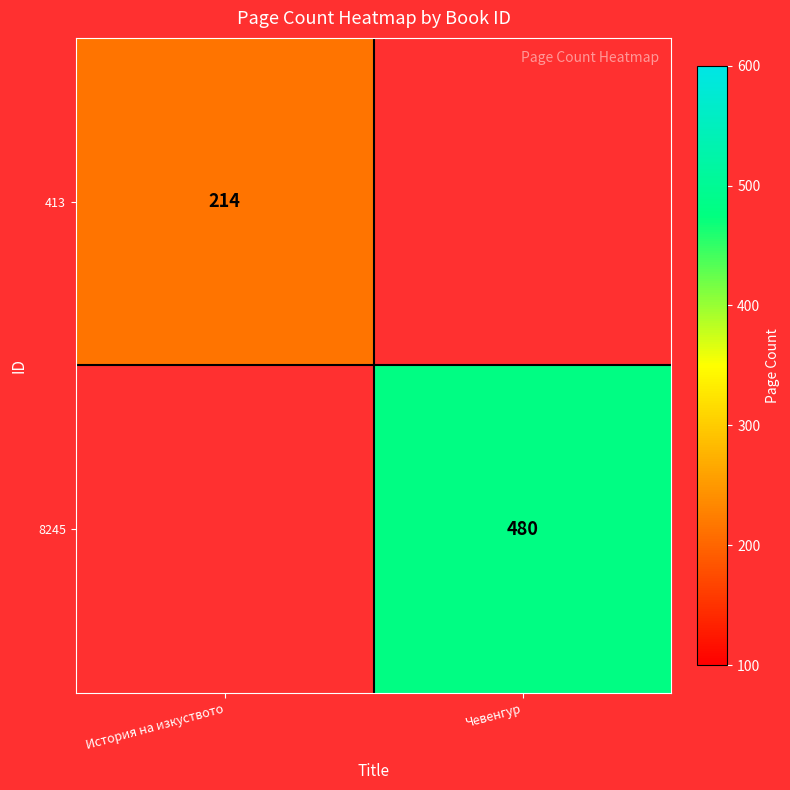

True or false: 8245 has a value of 287.6 at Чевенгур.

False